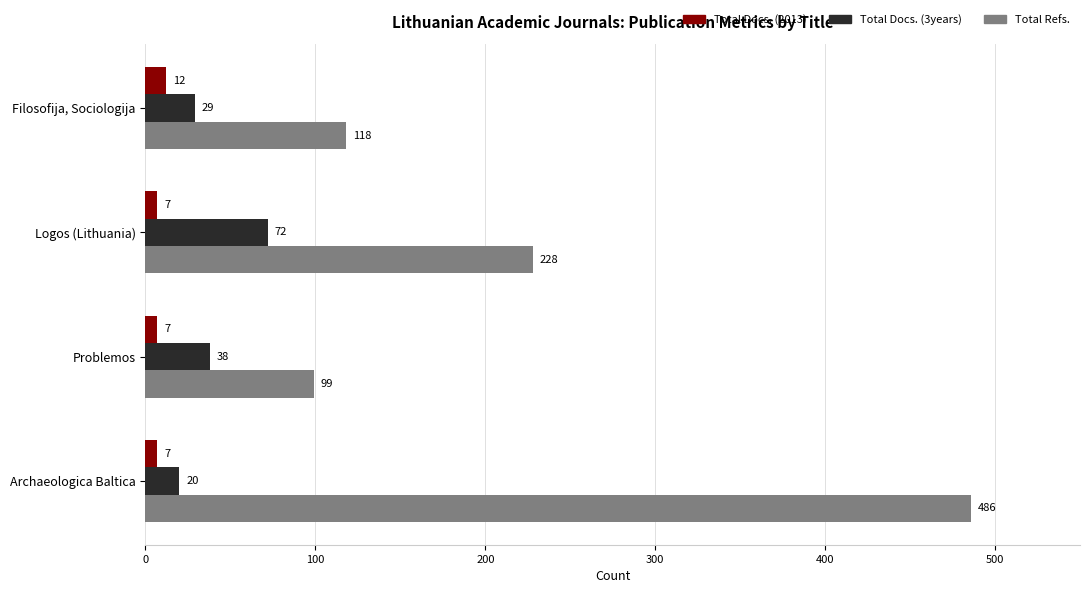

What are all the series names shown in the legend?

Total Docs. (2013), Total Docs. (3years), Total Refs.